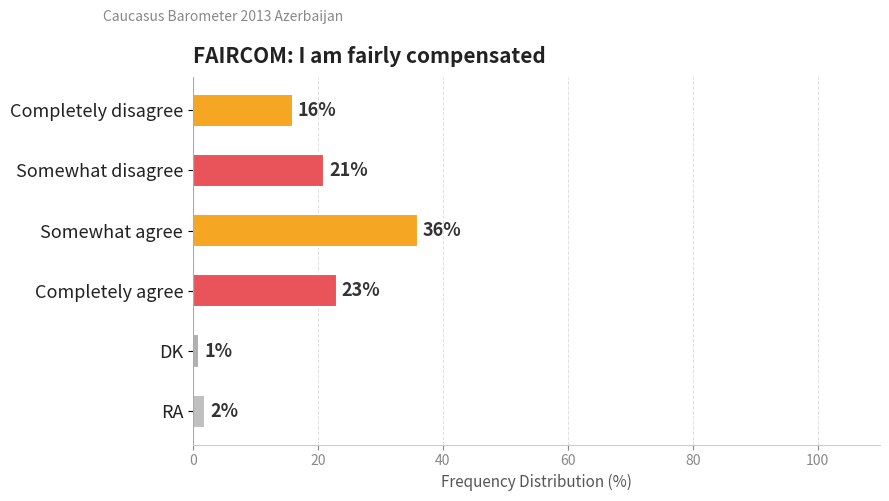

How many data points are less than 21?

3